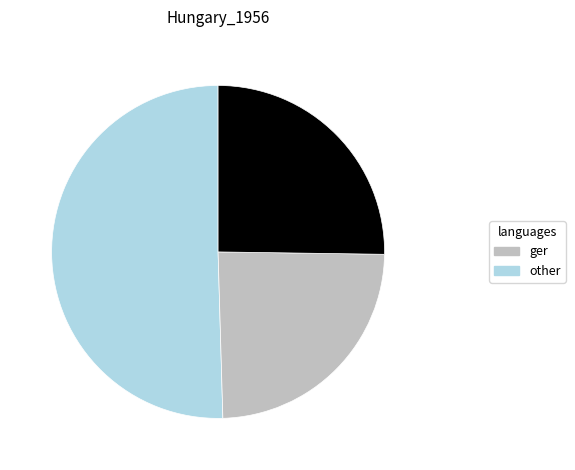

Does any single category account for the majority?

Yes